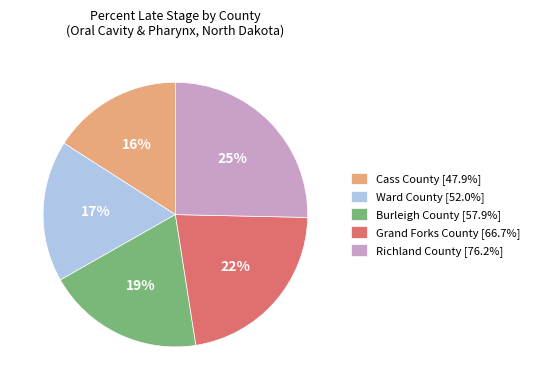

Between Grand Forks County and Ward County, which is larger?

Grand Forks County